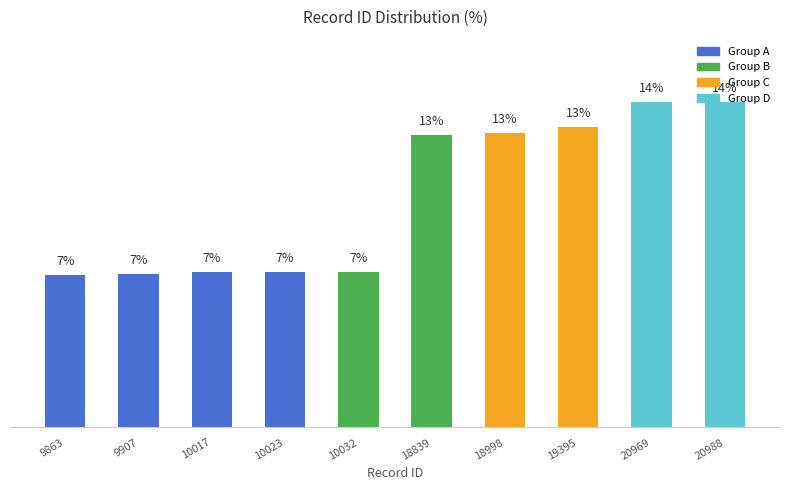

Rank the categories by value from highest to lowest.

20988, 20969, 19395, 18998, 18839, 10032, 10023, 10017, 9907, 9863